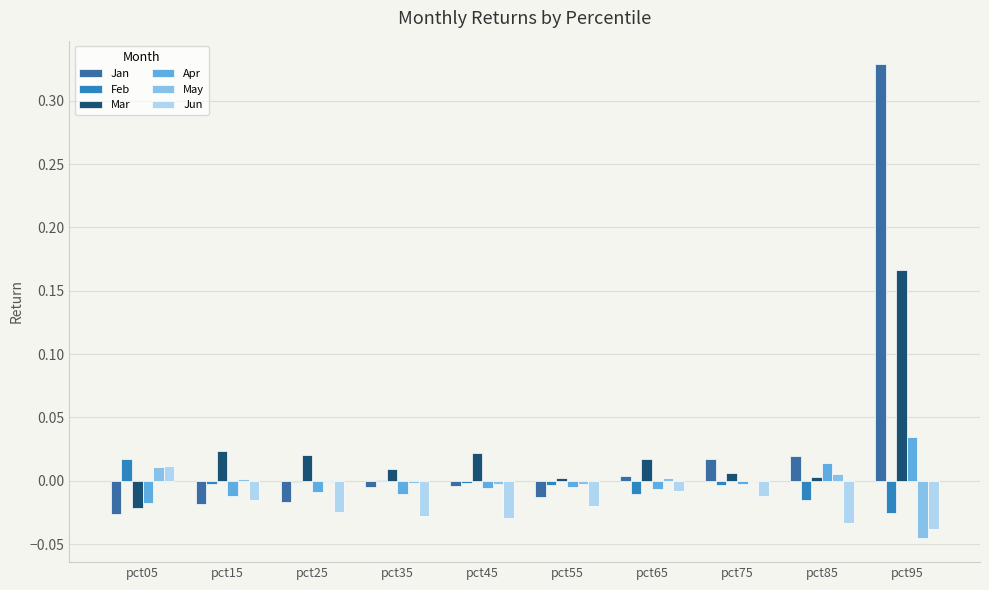

Is the value of Mar at pct35 greater than the value of Jan at pct95?

No